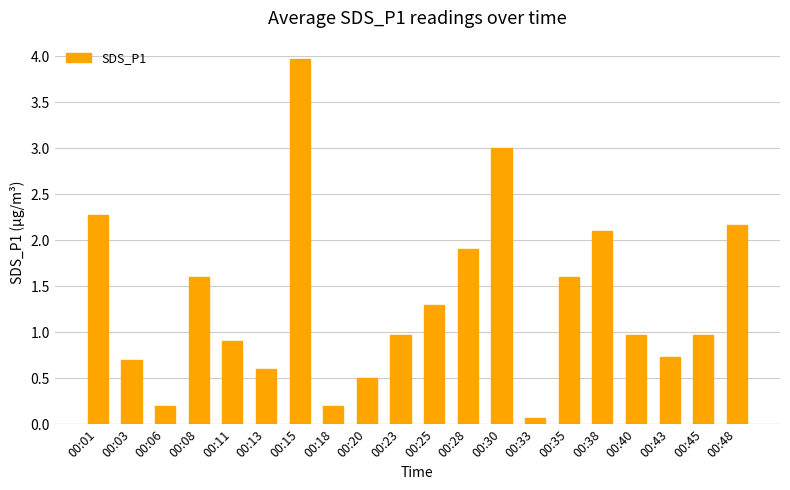

The value at 00:11 is 0.9. True or false?

True